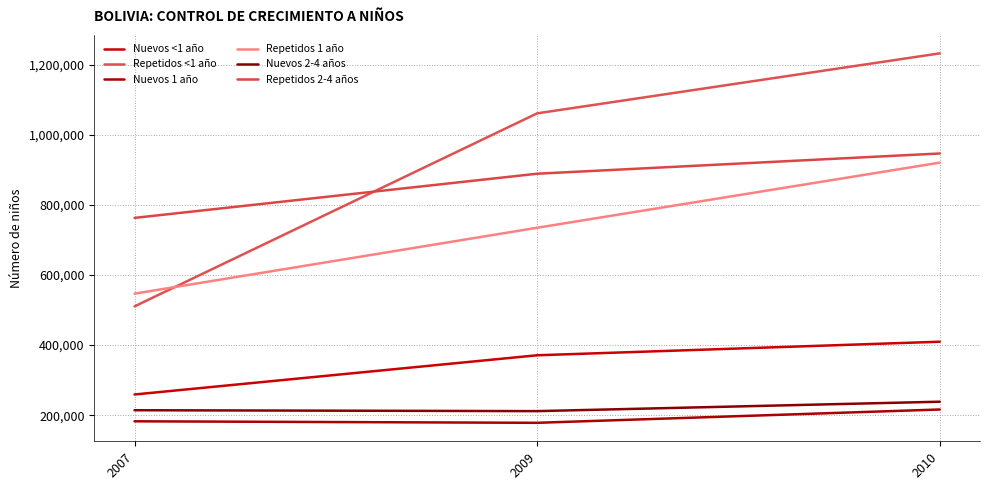

How many distinct data groups are displayed?

6